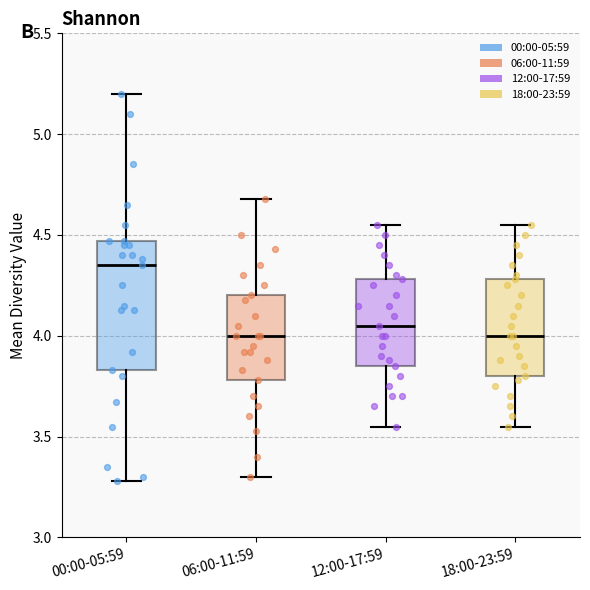

Reading left to right, read every box against the y-axis: the position of its median line, the range the box covers, and the ends of its whiskers. The values are not printed on the chart, so give them approximately, as read against the axis.

00:00-05:59: median 4.35, box 3.85 to 4.45, whiskers 3.30 to 5.20
06:00-11:59: median 4.00, box 3.80 to 4.20, whiskers 3.30 to 4.70
12:00-17:59: median 4.05, box 3.85 to 4.30, whiskers 3.55 to 4.55
18:00-23:59: median 4.00, box 3.80 to 4.30, whiskers 3.55 to 4.55